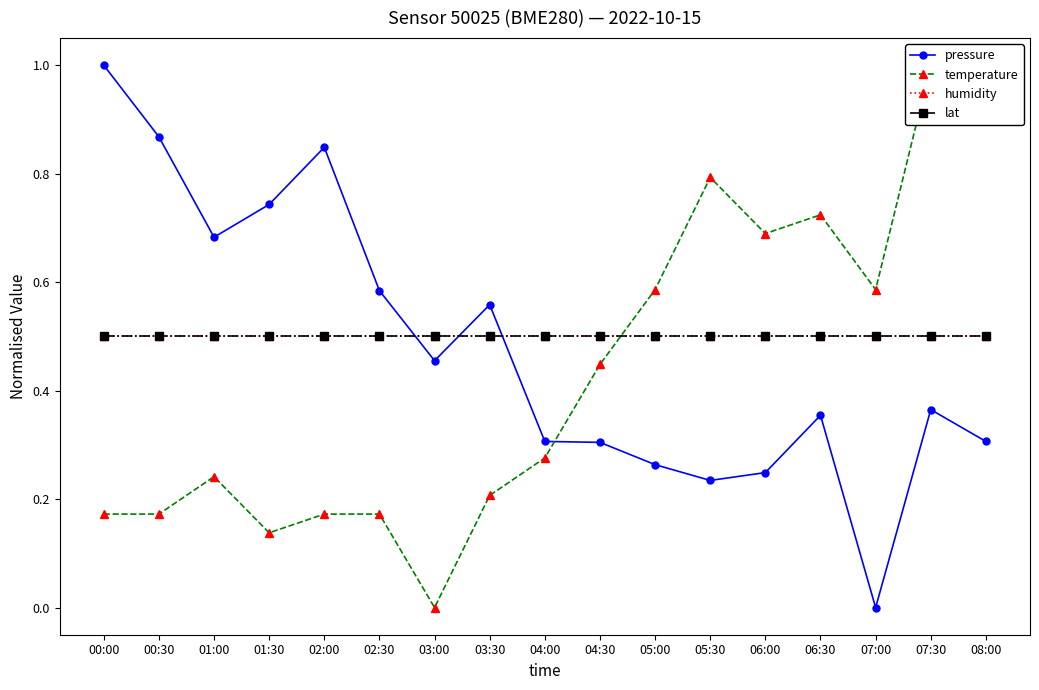

Reading right to left, what are all the values shown in this chart?

pressure: 08:00=0.3	07:30=0.4	07:00=0.0	06:30=0.4	06:00=0.2	05:30=0.2	05:00=0.3	04:30=0.3	04:00=0.3	03:30=0.6	03:00=0.5	02:30=0.6	02:00=0.8	01:30=0.7	01:00=0.7	00:30=0.9	00:00=1.0
temperature: 08:00=0.9	07:30=1.0	07:00=0.6	06:30=0.7	06:00=0.7	05:30=0.8	05:00=0.6	04:30=0.4	04:00=0.3	03:30=0.2	03:00=0.0	02:30=0.2	02:00=0.2	01:30=0.1	01:00=0.2	00:30=0.2	00:00=0.2
humidity: 08:00=0.5	07:30=0.5	07:00=0.5	06:30=0.5	06:00=0.5	05:30=0.5	05:00=0.5	04:30=0.5	04:00=0.5	03:30=0.5	03:00=0.5	02:30=0.5	02:00=0.5	01:30=0.5	01:00=0.5	00:30=0.5	00:00=0.5
lat: 08:00=0.5	07:30=0.5	07:00=0.5	06:30=0.5	06:00=0.5	05:30=0.5	05:00=0.5	04:30=0.5	04:00=0.5	03:30=0.5	03:00=0.5	02:30=0.5	02:00=0.5	01:30=0.5	01:00=0.5	00:30=0.5	00:00=0.5